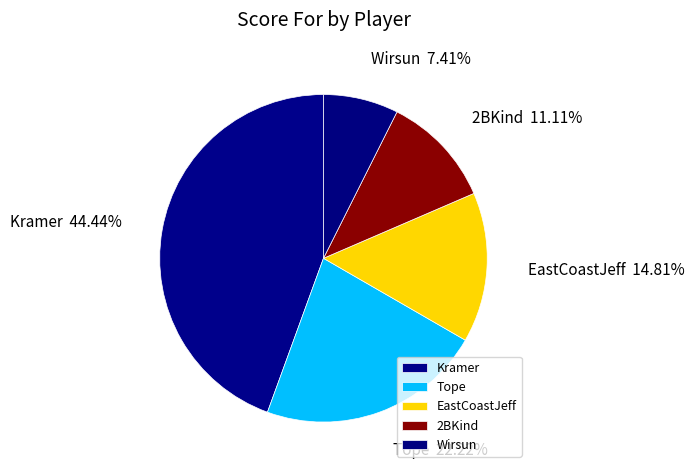

What is the smallest slice in the pie chart?

Wirsun